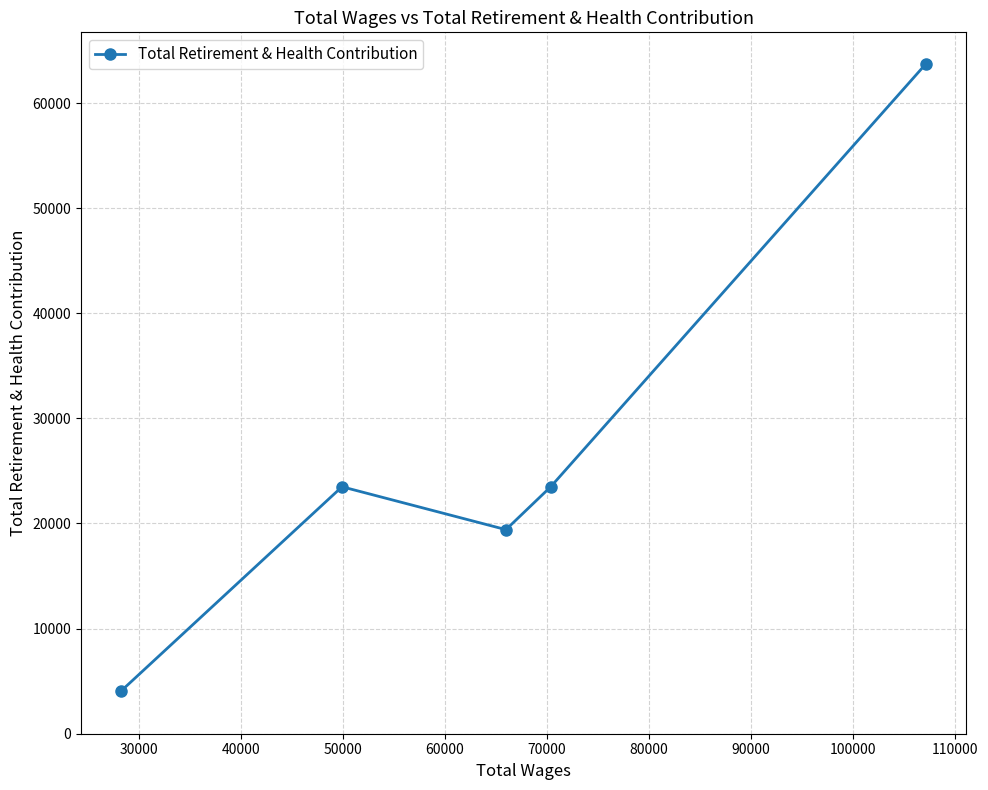

Reading right to left, extract all data points from this chart.

63740	23493	19414	23493	4079